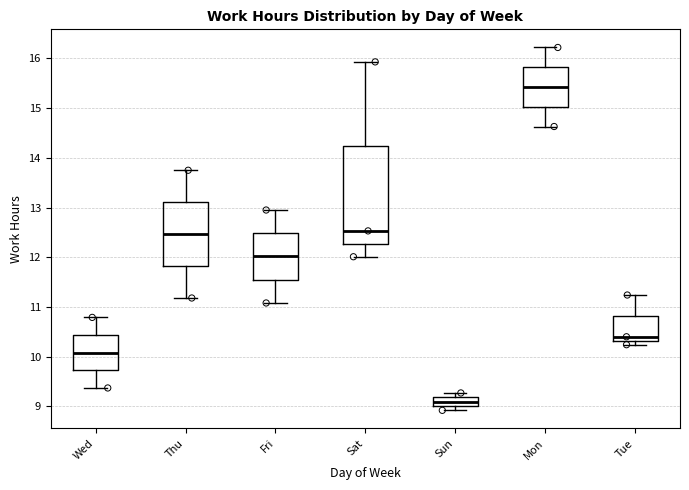

Which box has the highest median line?

Mon